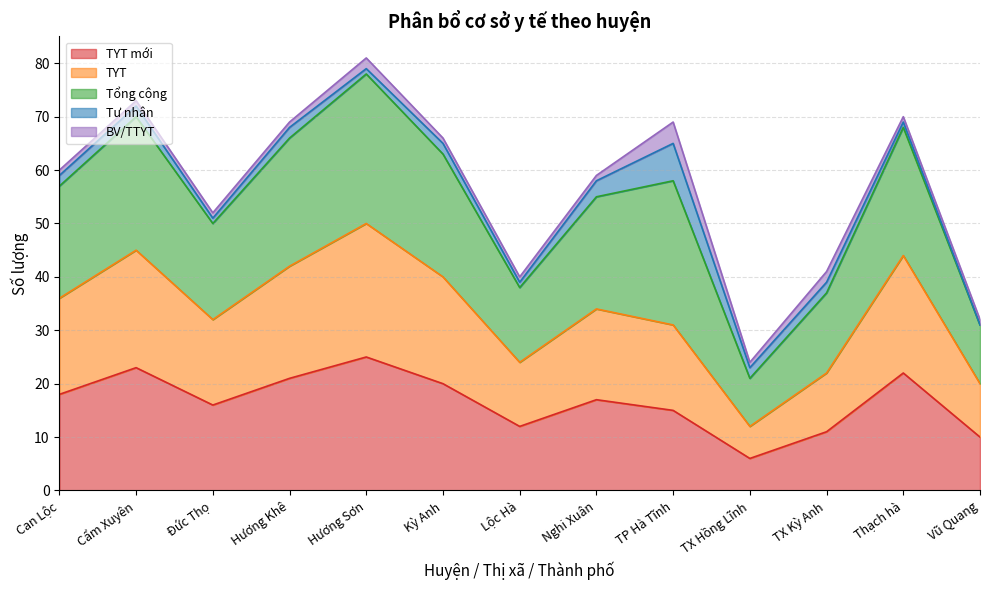

Which category has the highest value in the Tổng cộng series?

Hương Sơn